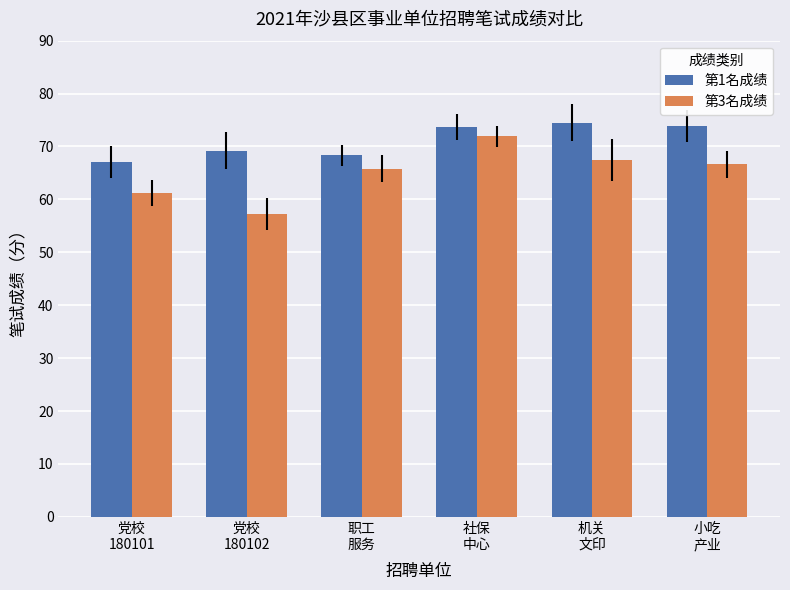

What is the difference between the maximum and minimum values in the 第3名成绩 series?

14.7